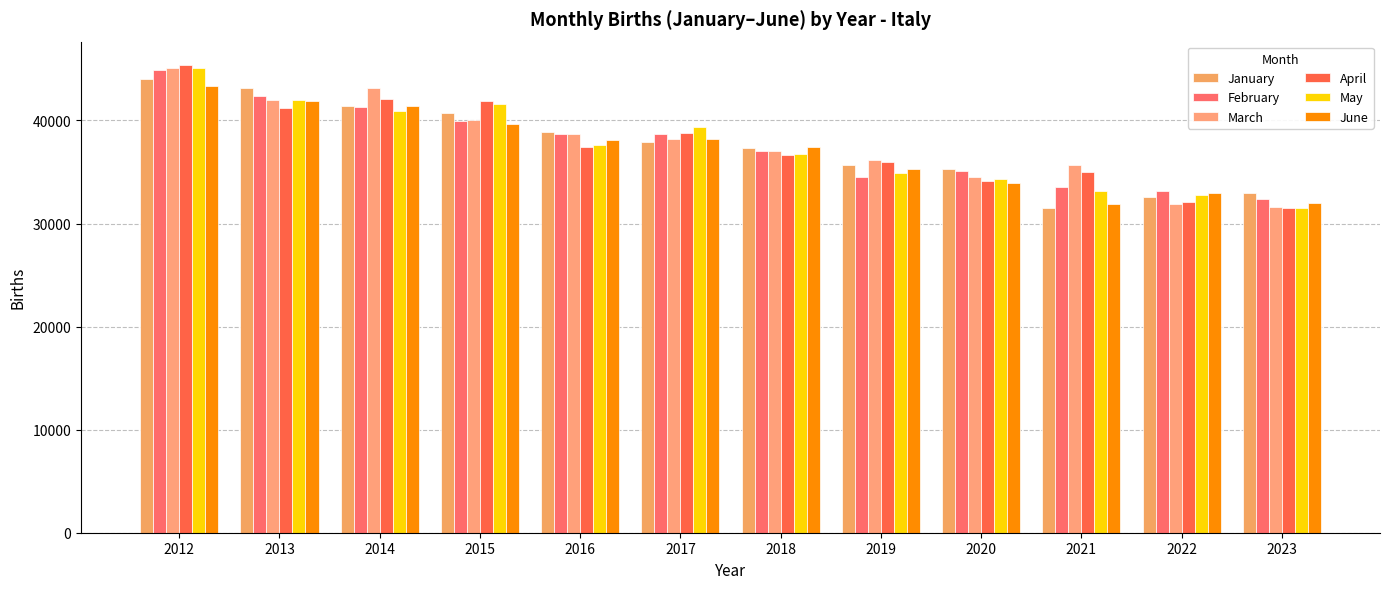

What is the lowest value of the May series?

31476.4